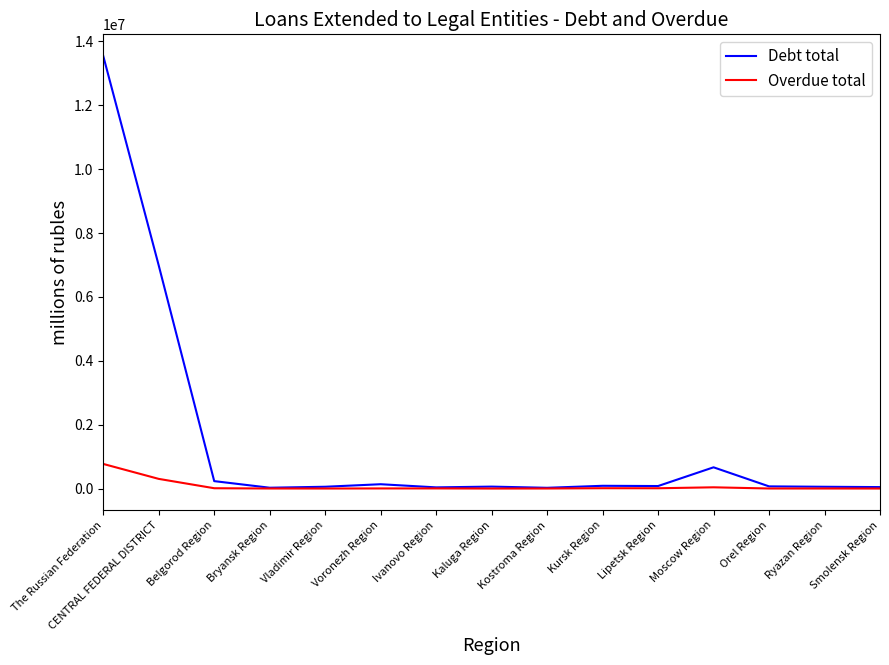

At which category is the sum across all series the highest?

The Russian Federation